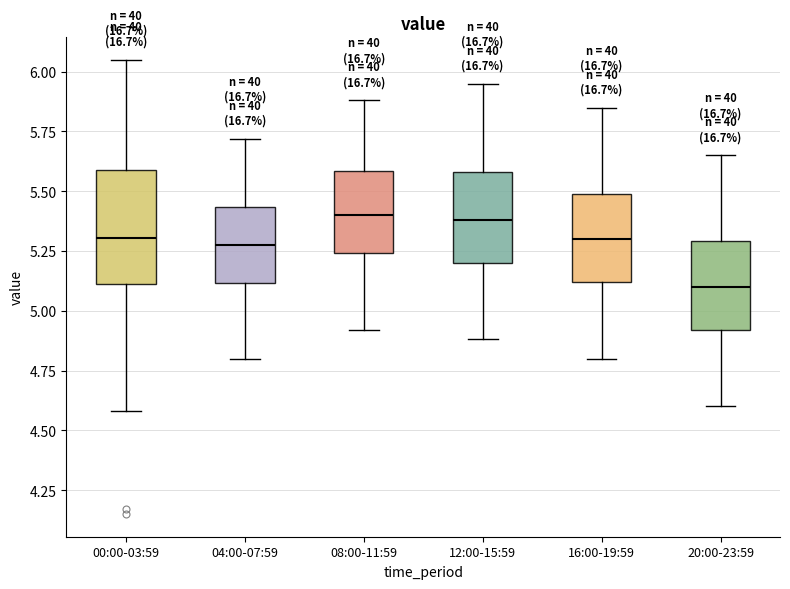

Reading left to right, transcribe this box plot: for each box, give where its median line is, the range the box spans, and where its two whiskers end, as read against the y-axis. The values are not printed on the chart, so give them approximately, as read against the axis.

00:00-03:59: median 5.30, box 5.10 to 5.60, whiskers 4.60 to 6.05
04:00-07:59: median 5.30, box 5.10 to 5.45, whiskers 4.80 to 5.70
08:00-11:59: median 5.40, box 5.25 to 5.60, whiskers 4.90 to 5.90
12:00-15:59: median 5.40, box 5.20 to 5.60, whiskers 4.90 to 5.95
16:00-19:59: median 5.30, box 5.10 to 5.50, whiskers 4.80 to 5.85
20:00-23:59: median 5.10, box 4.90 to 5.30, whiskers 4.60 to 5.65